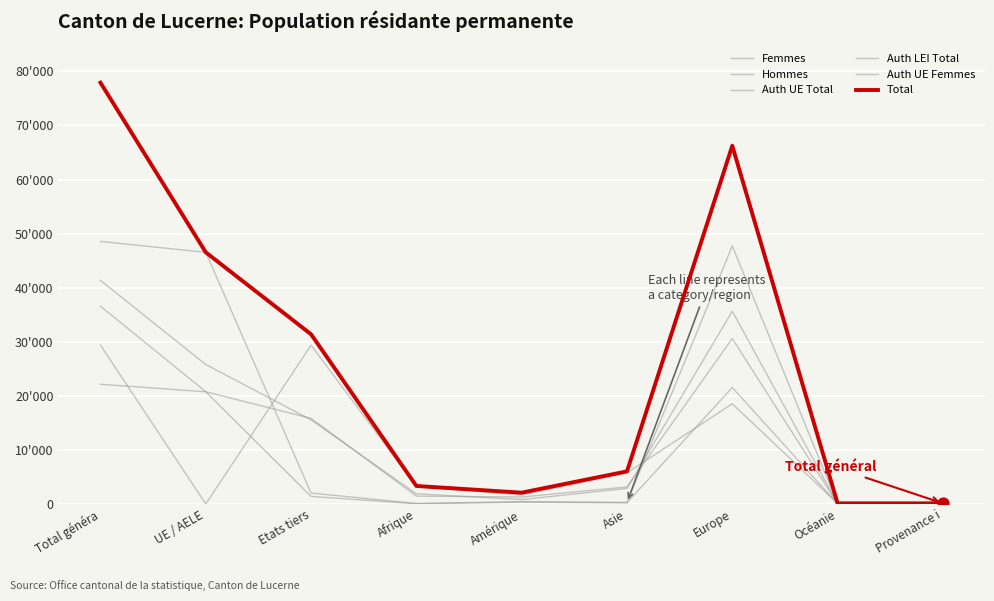

Does the chart have visible grid lines?

Yes